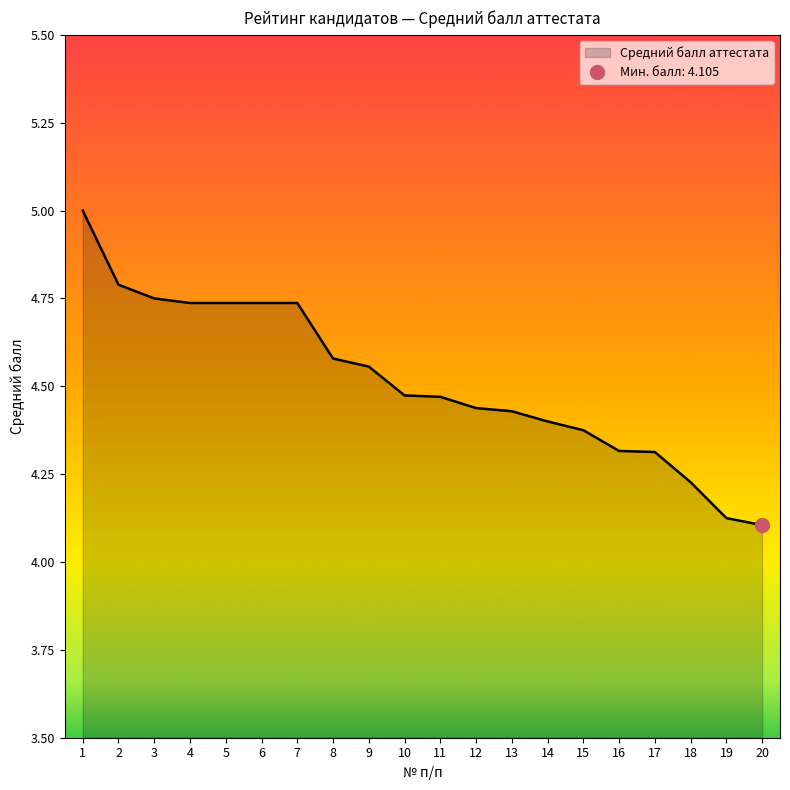

Reading left to right, transcribe all the data shown in this chart.

1=5.0	2=4.8	3=4.8	4=4.7	5=4.7	6=4.7	7=4.7	8=4.6	9=4.6	10=4.5	11=4.5	12=4.4	13=4.4	14=4.4	15=4.4	16=4.3	17=4.3	18=4.2	19=4.1	20=4.1